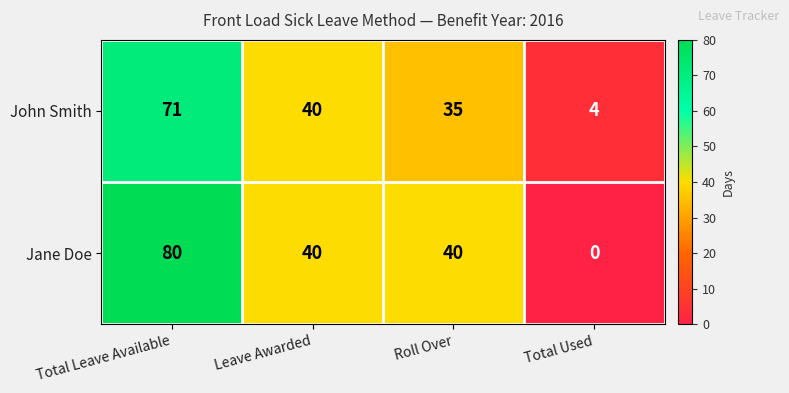

At which label does Jane Doe first exceed 40?

Total Leave Available